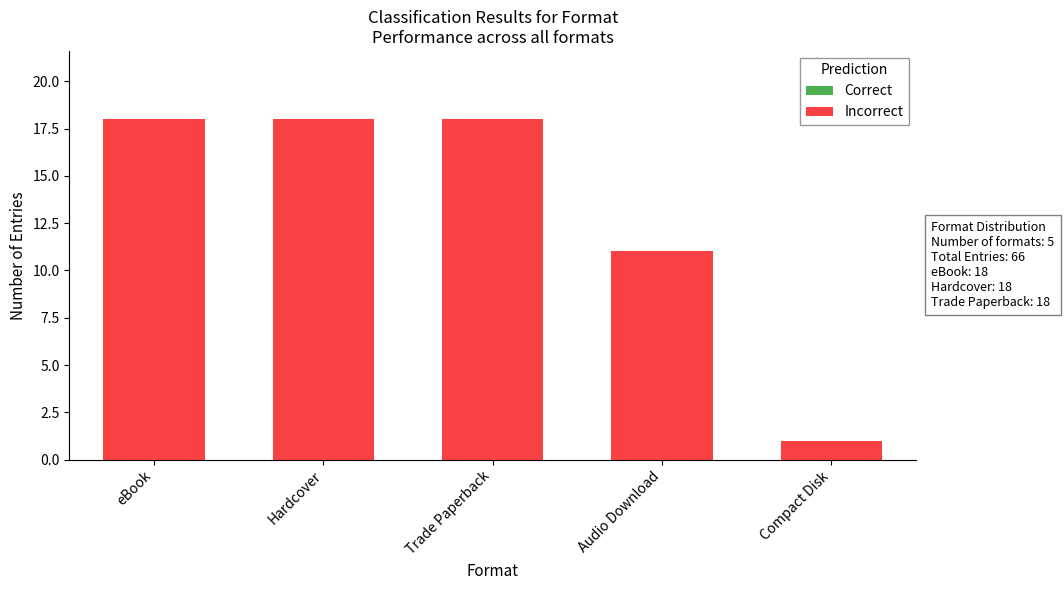

What is the ratio of the value at Trade Paperback to the value at Hardcover?

1.0